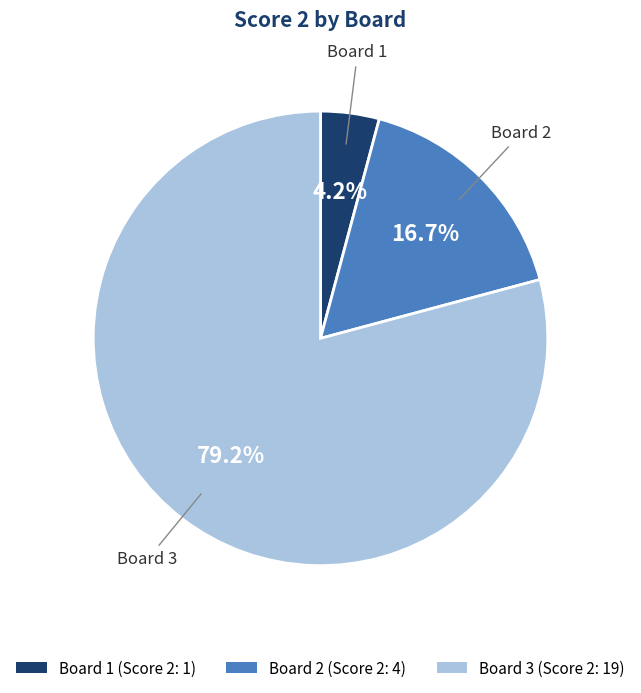

Between Board 3 (Score 2: 19) and Board 1 (Score 2: 1), which is larger?

Board 3 (Score 2: 19)